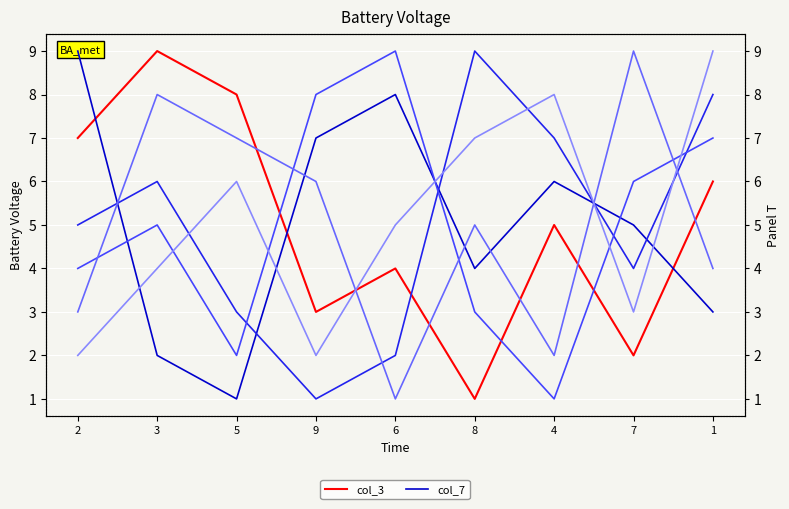

True or false: col_3 has a value of 1 at 7.

False